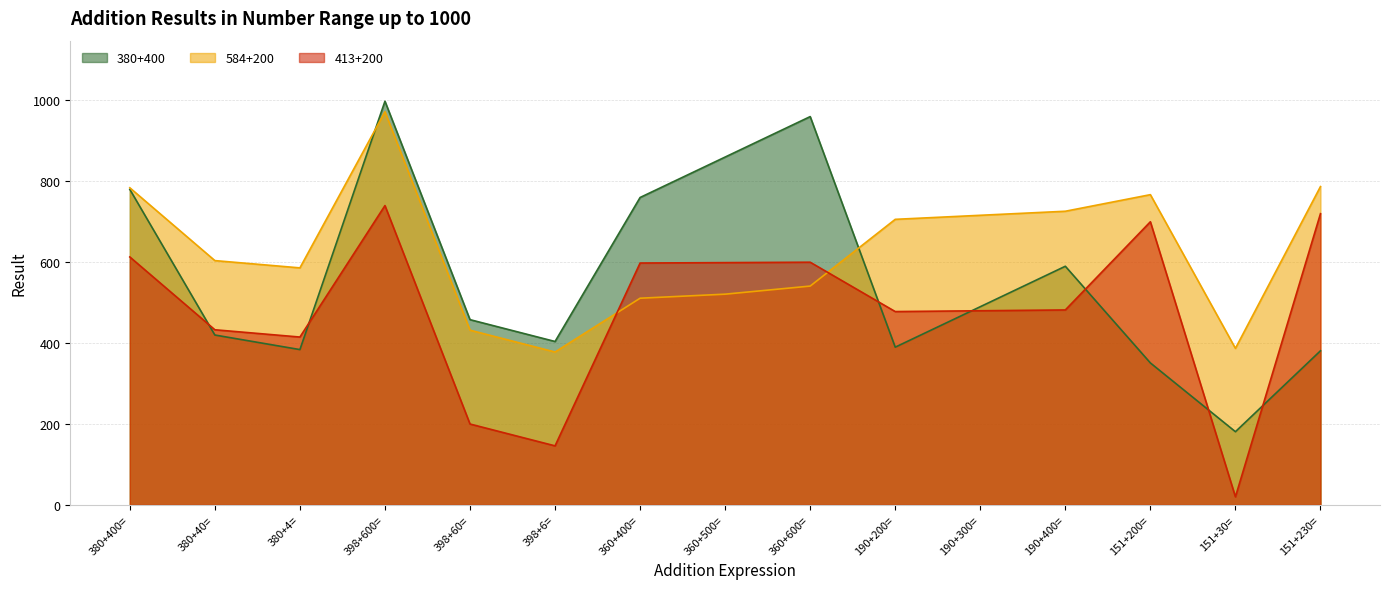

What is the minimum value shown in the chart?

20